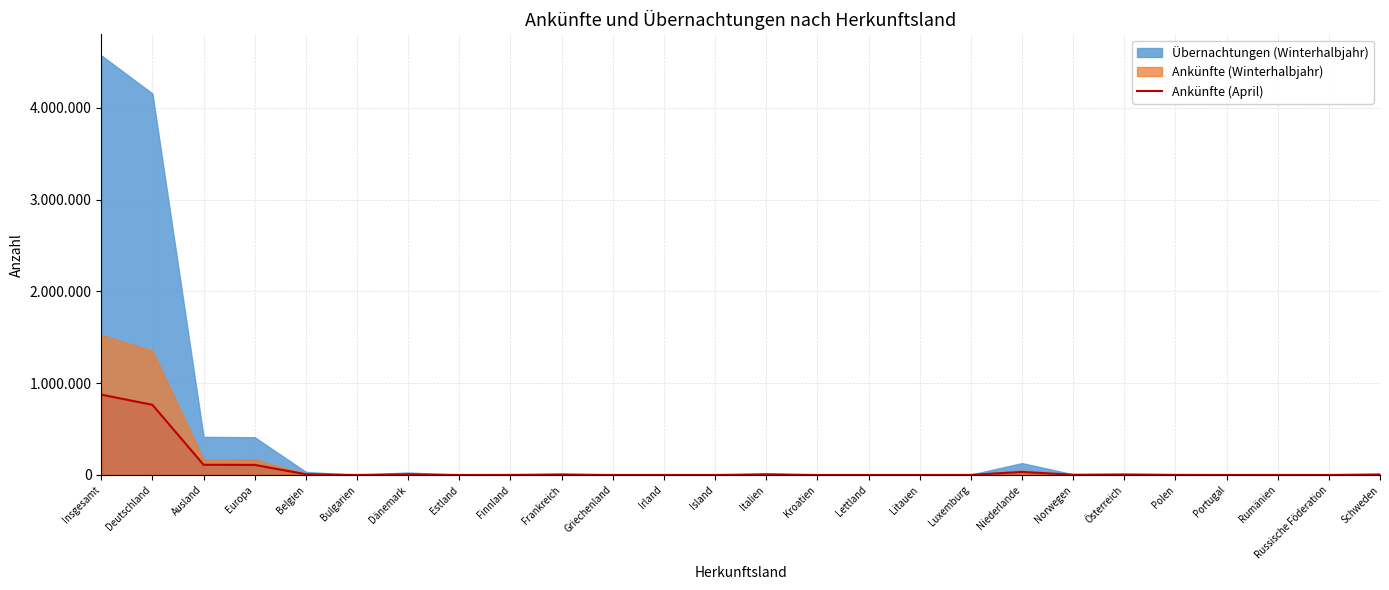

What is the average value?

74495